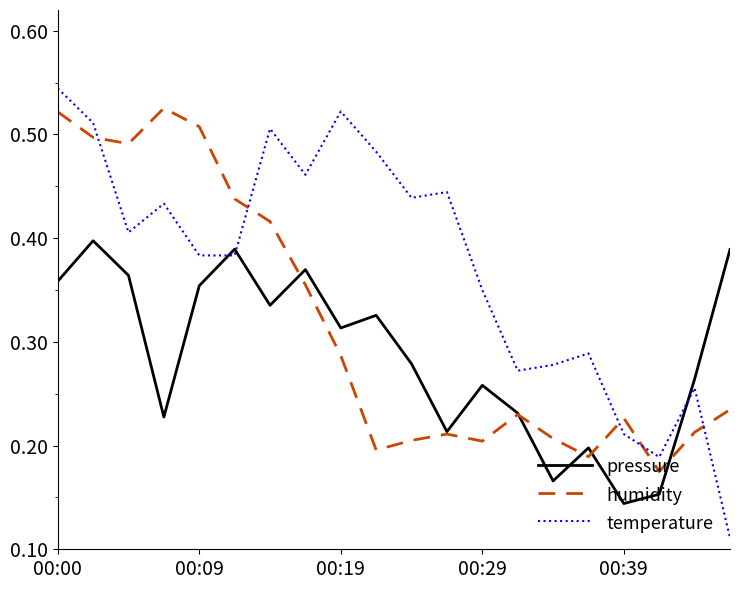

List the series in order of their overall mean, lowest first.

pressure, humidity, temperature